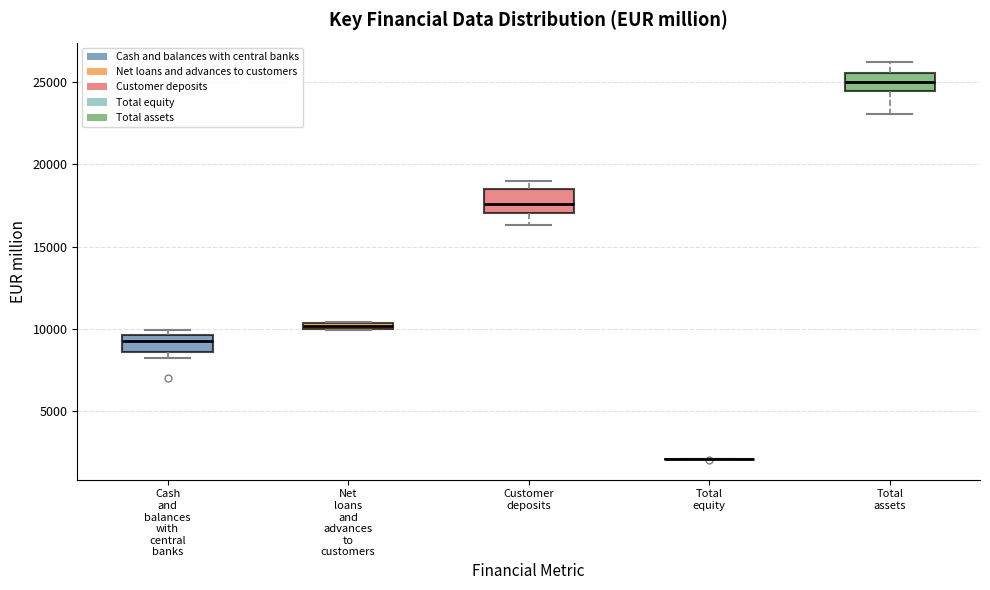

Where is the lower edge of the box for Net loans and advances to customers on the y-axis? The values are not printed on the chart, so give them approximately, as read against the axis.

10000